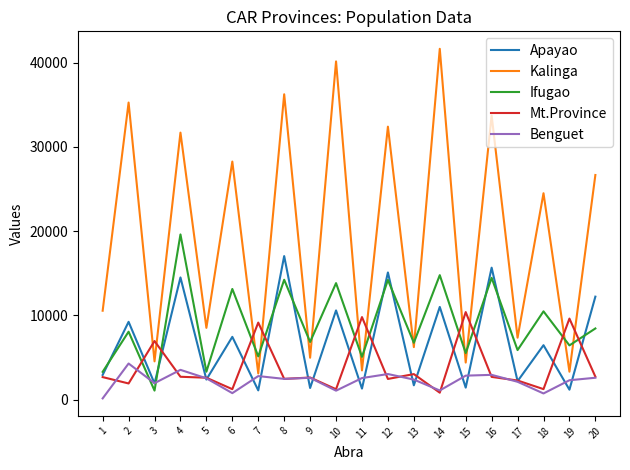

Does the chart display data point markers on the line(s)?

No